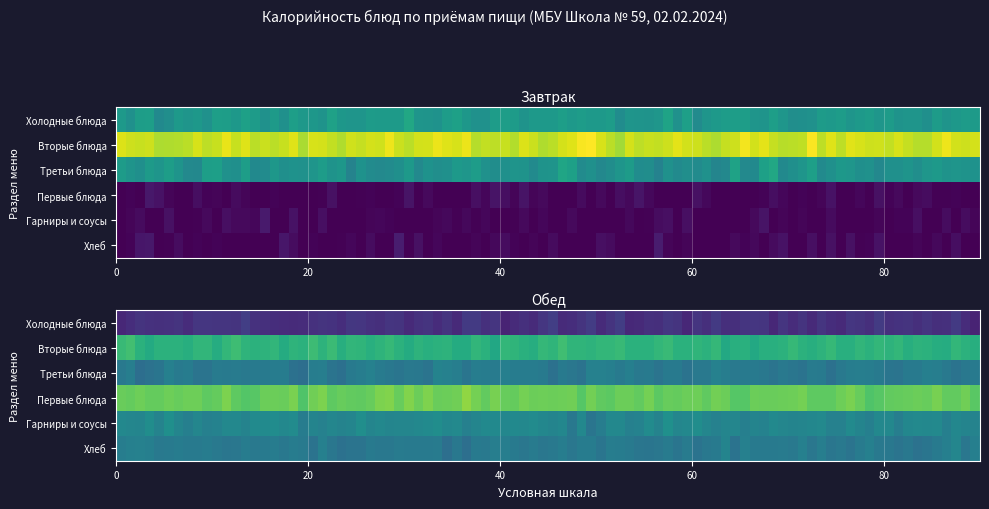

What is the difference between the second highest and second lowest values in the Завтрак series?

138.6